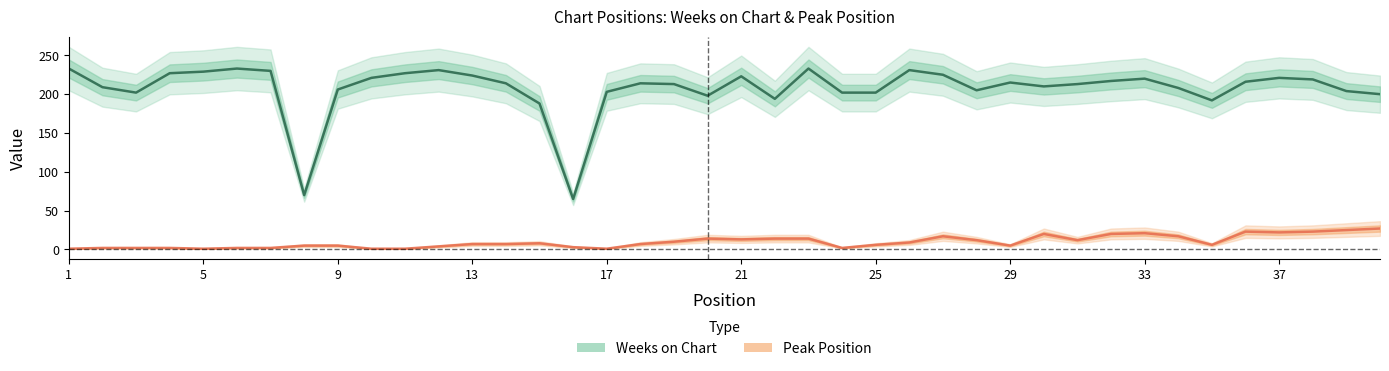

True or false: Weeks on Chart and Peak Position cross at least once.

False